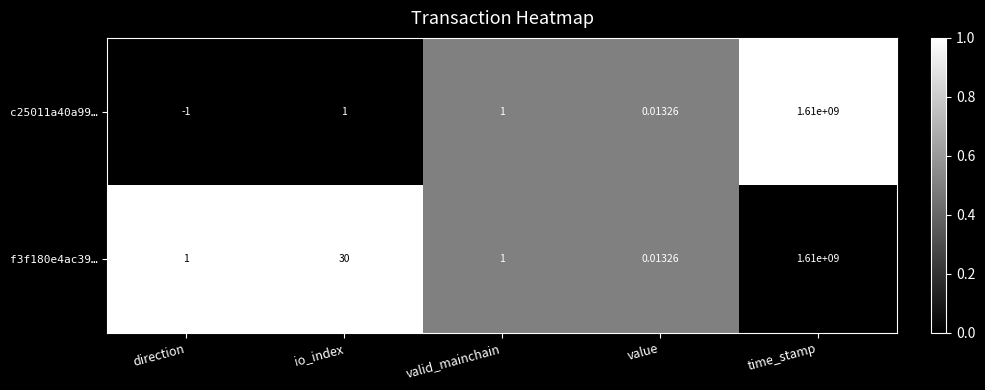

At how many categories does at least one series exceed 0?

5